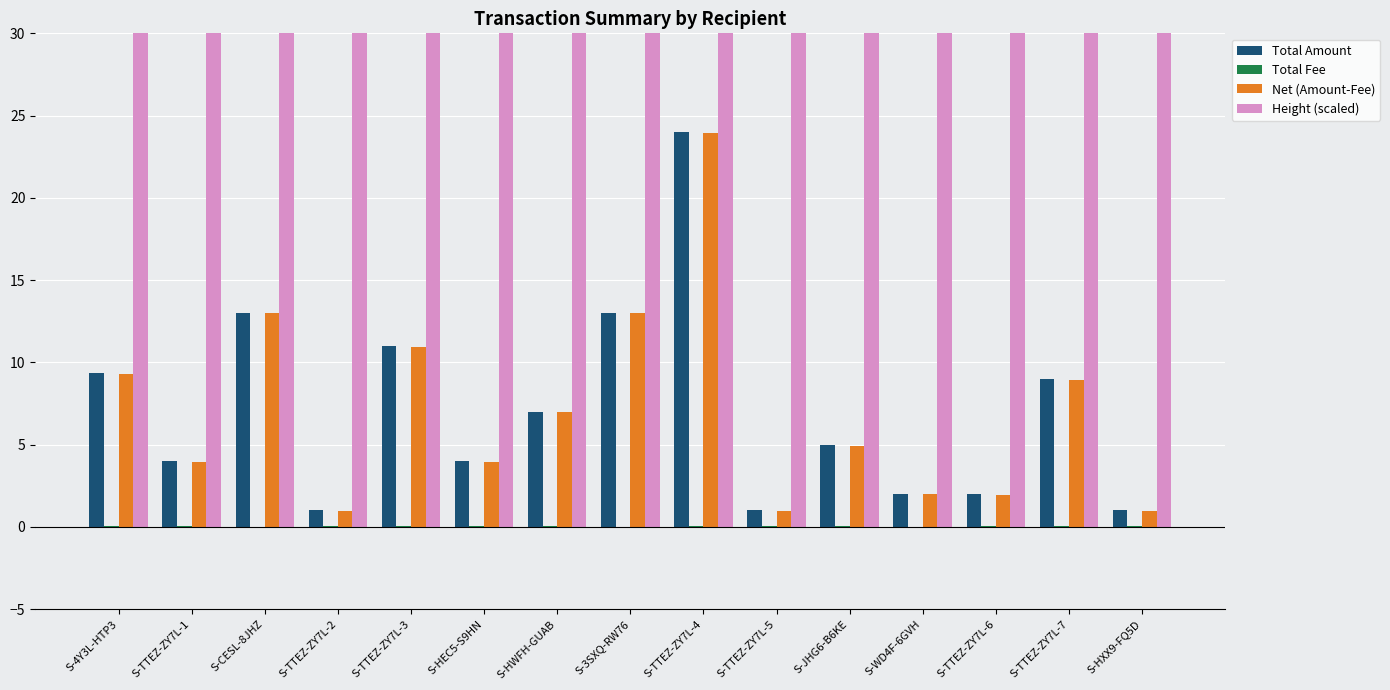

What is the minimum value for Total Amount?

1.0